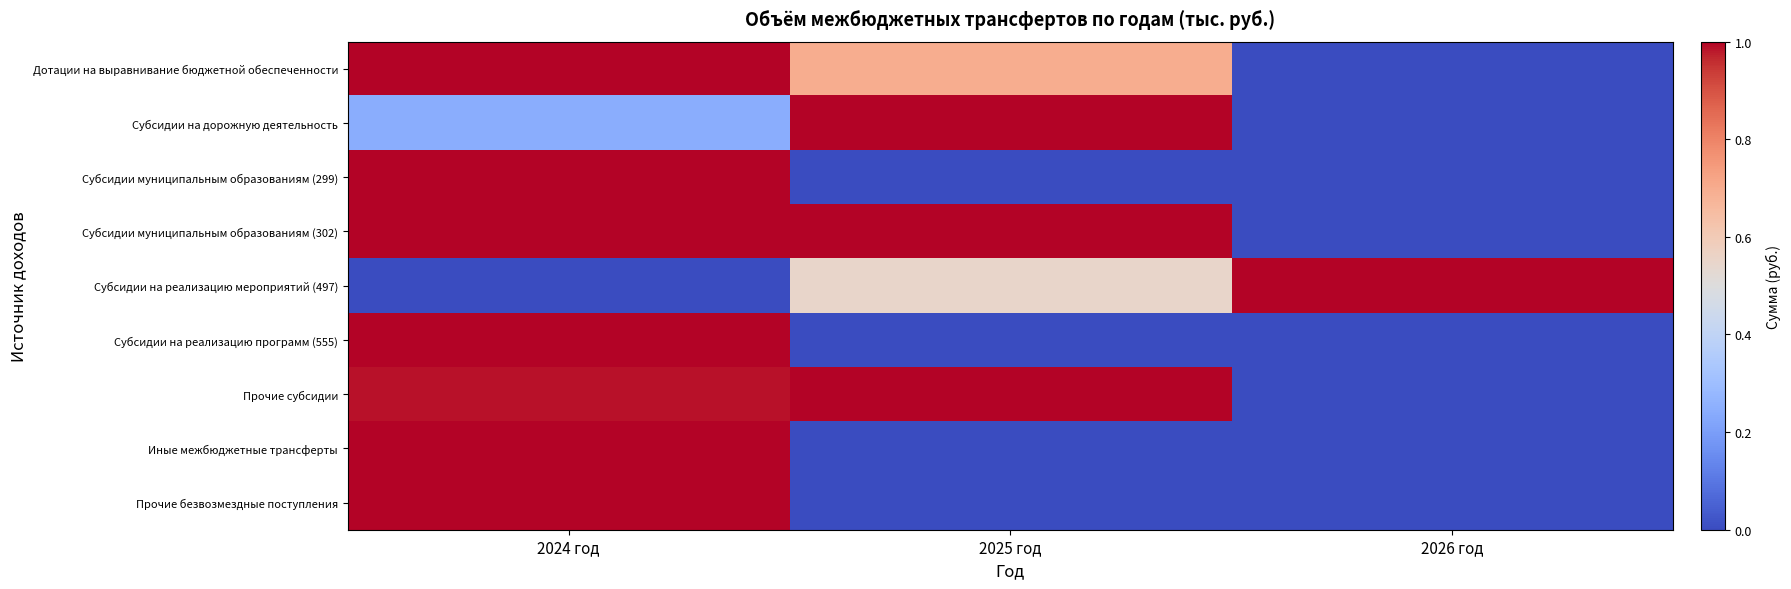

What is the spread (max minus min) of values at 2026 год?

1.0